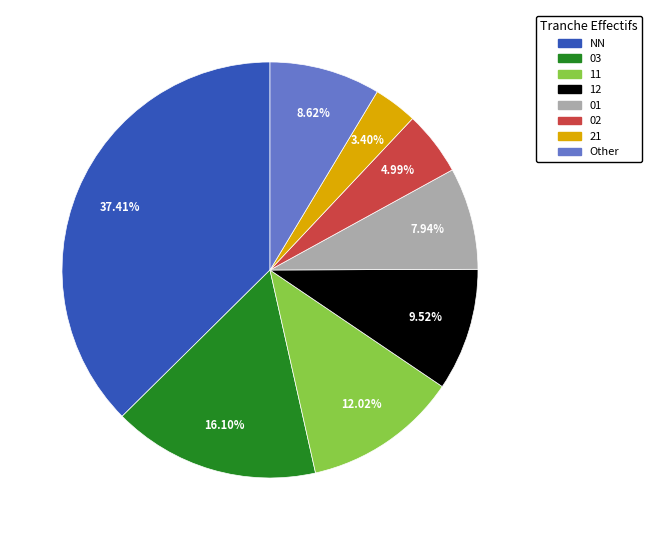

Is 02 the majority of the pie?

No